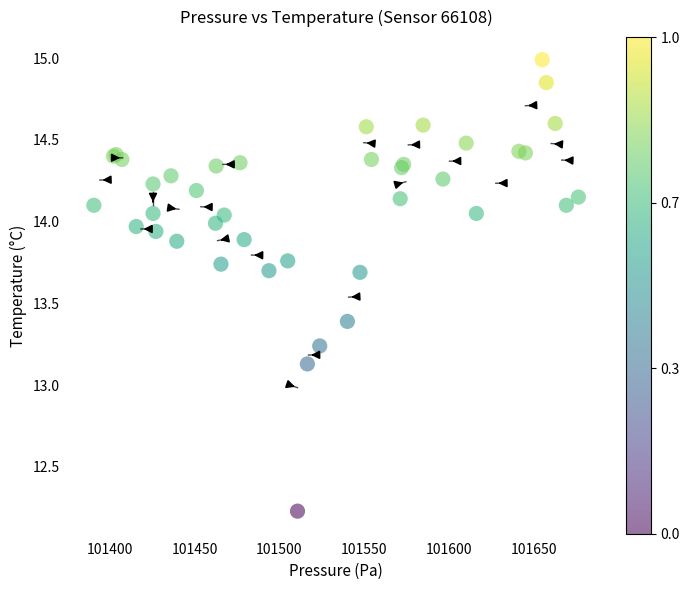

What Y value in the scatter plot is closest to 13?

13.1